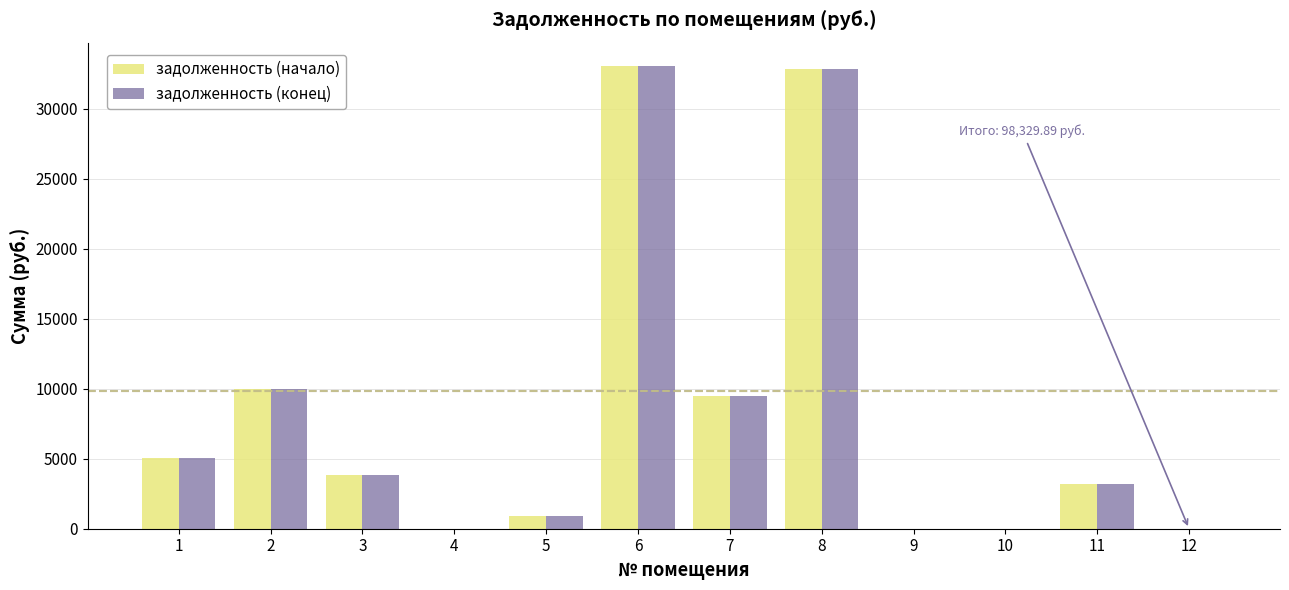

Reading left to right, list all the values displayed in this chart.

задолженность (начало): 5025.6	9992.1	3827.8	0.0	886.8	33064.4	9450.0	32869.0	0.0	0.0	3214.1	0.0
задолженность (конец): 5025.6	9992.1	3827.8	0.0	886.8	33064.4	9450.0	32869.0	0.0	0.0	3214.1	0.0